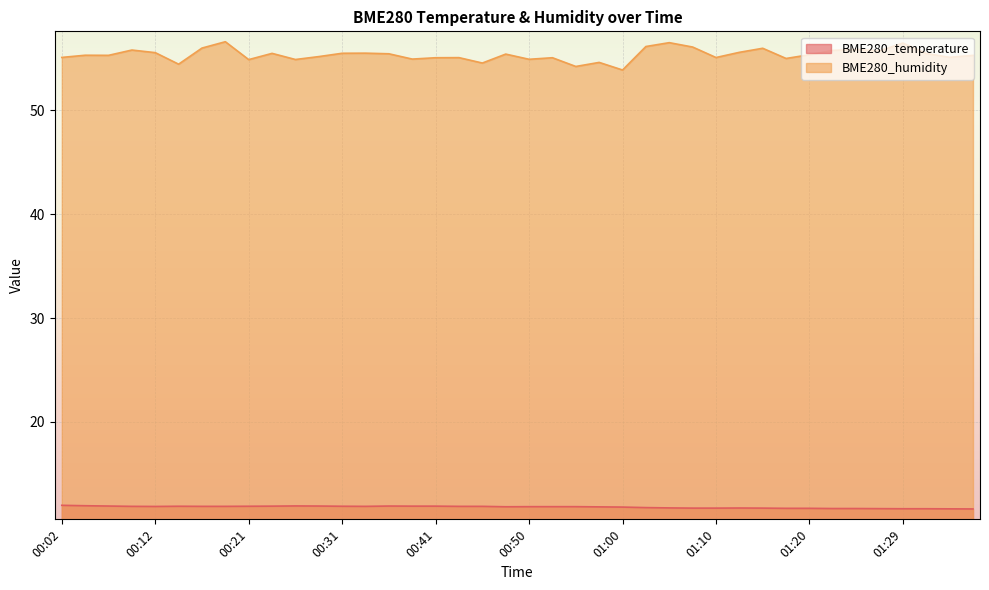

Is it true that BME280_humidity equals 55.3 at 00:04?

True